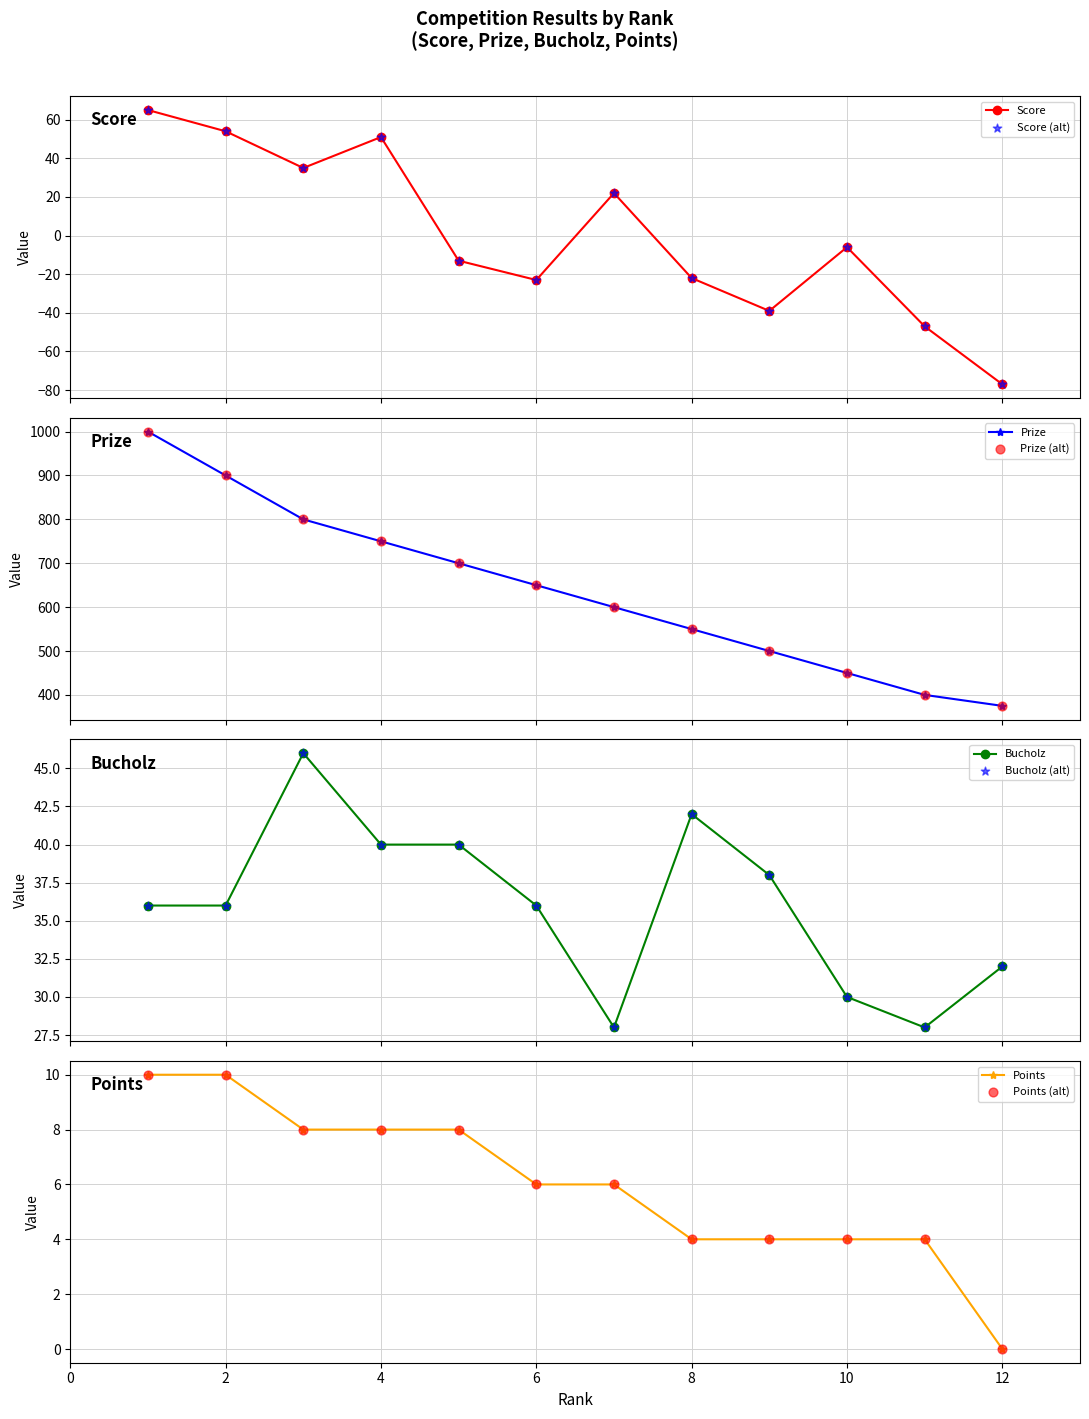

At how many categories does at least one series exceed 834?

2